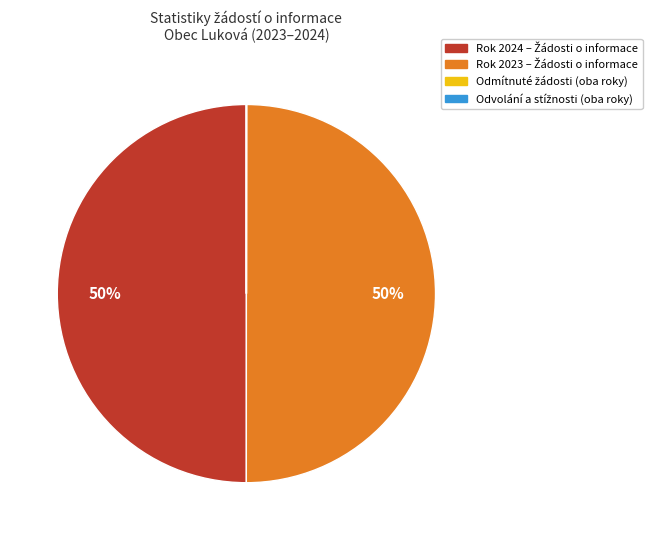

To the nearest percent, what is the average slice percentage?

25%